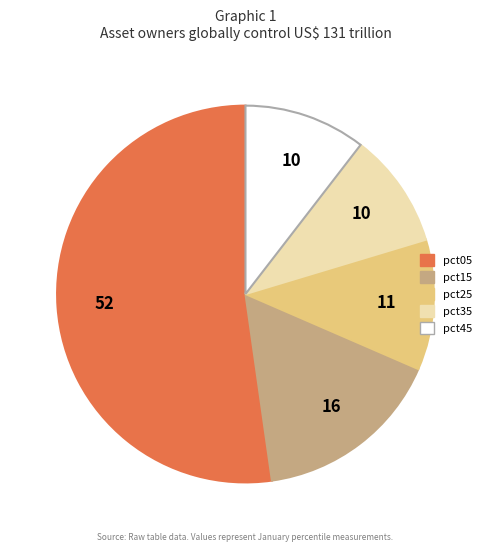

Is there any slice that represents more than half of the pie?

Yes